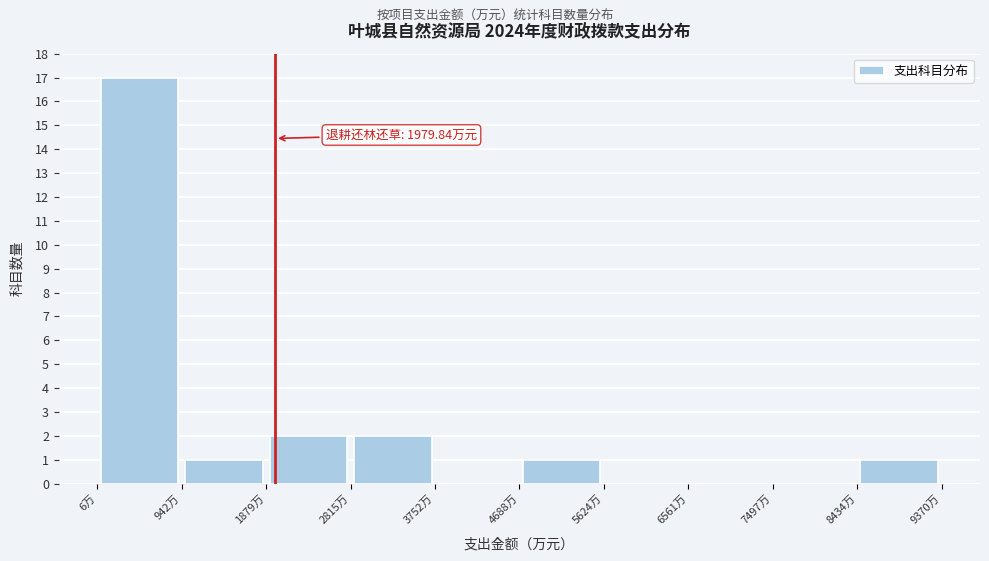

Which range on the x-axis has the tallest bar?

0 to 900